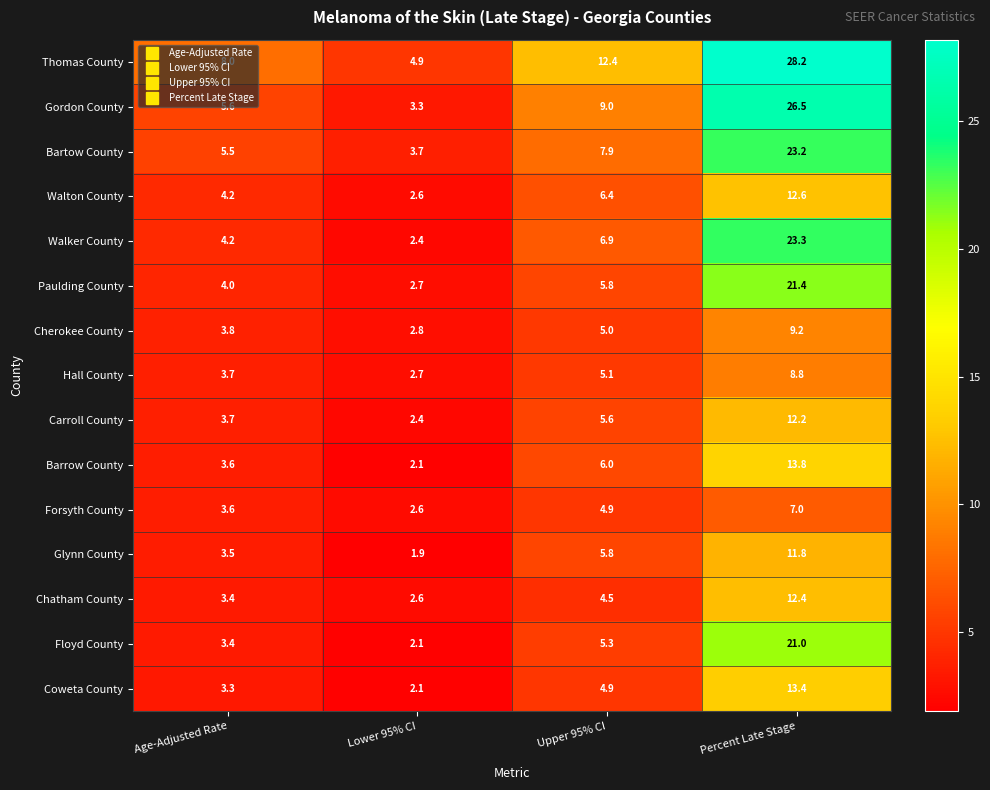

Which series has the widest spread of values?

Thomas County